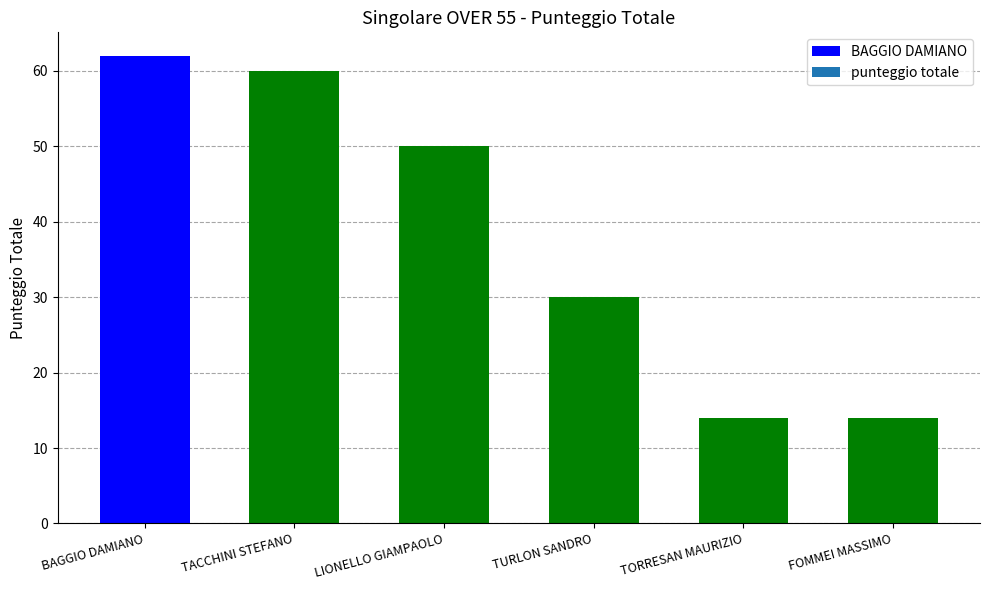

At which label is the value closest to 38?

TURLON SANDRO